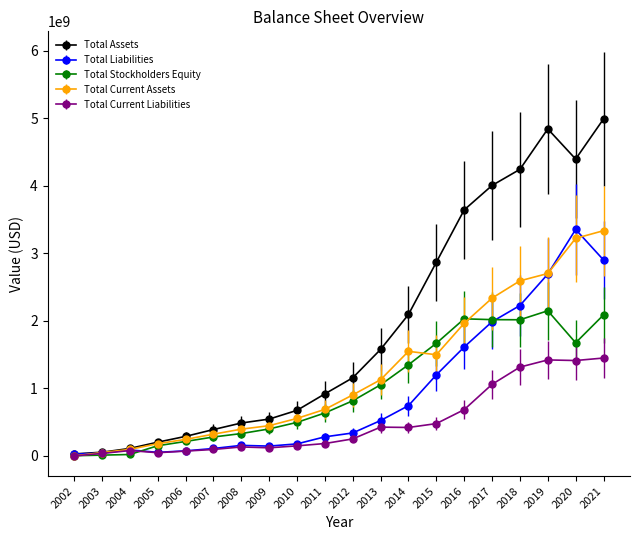

Which series changed the most between 2004 and 2016?

Total Assets